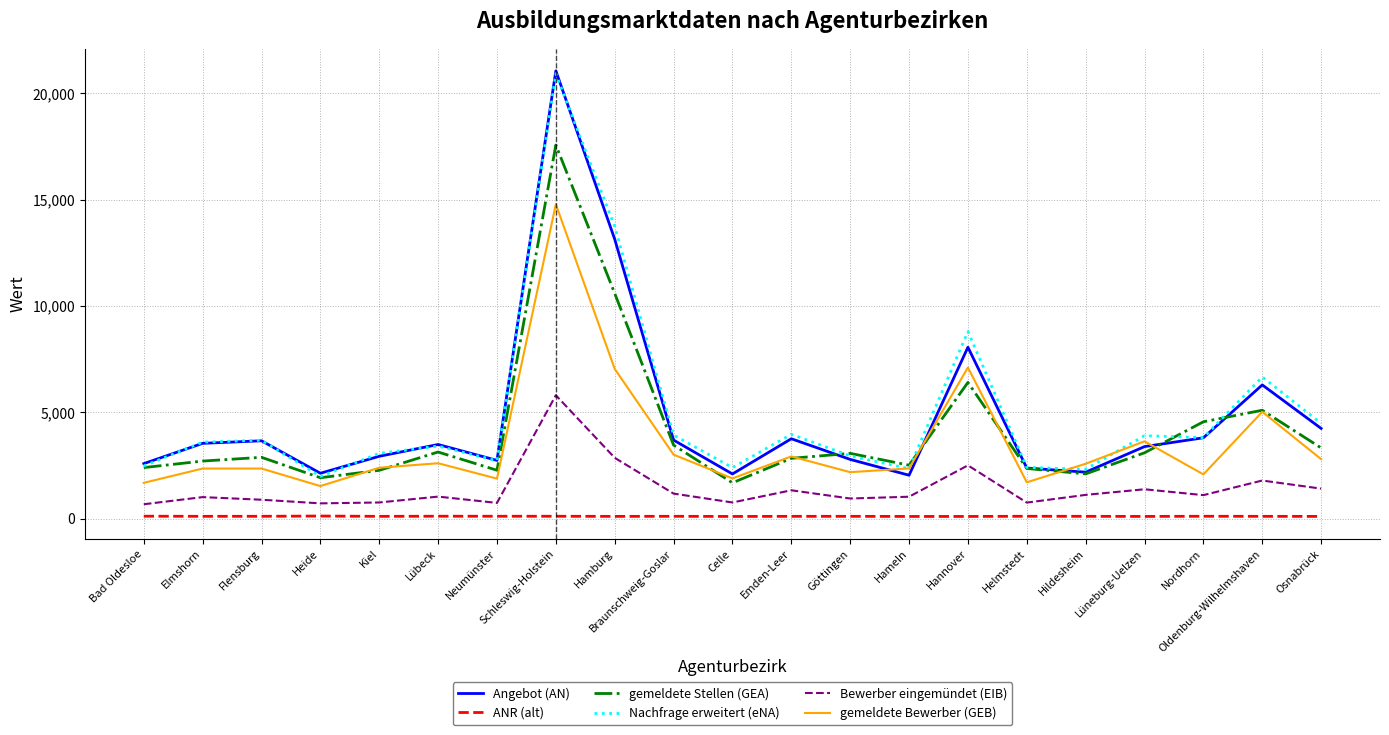

True or false: gemeldete Stellen (GEA) has a value of 500.8 at Celle.

False